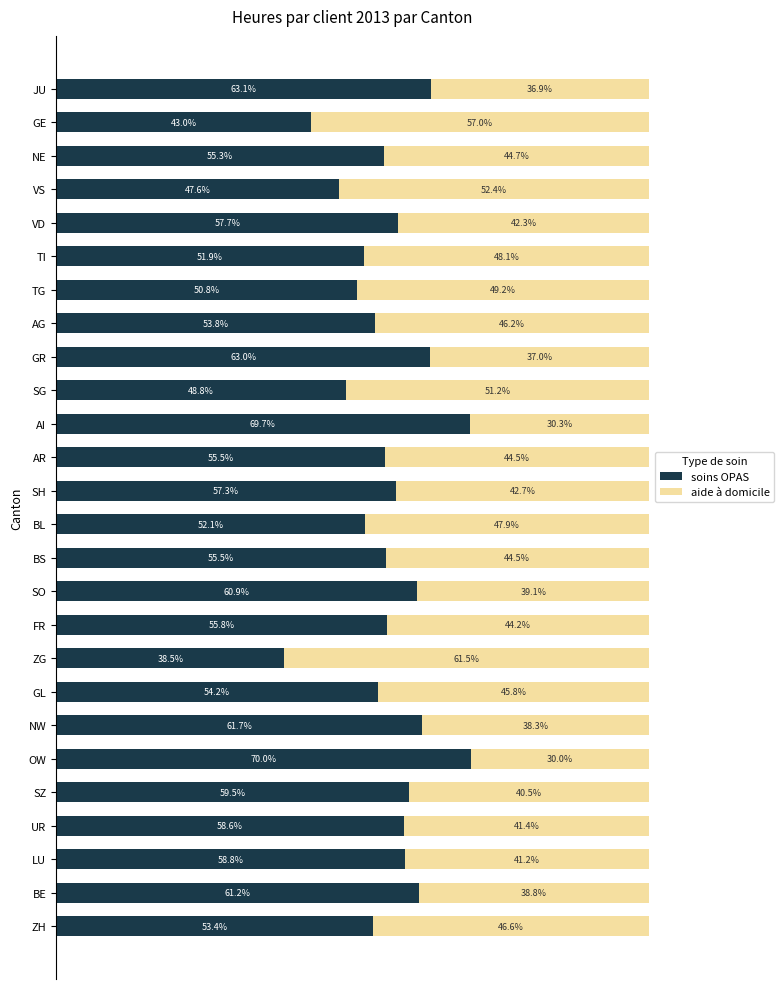

Which series has the largest total across all categories?

soins OPAS